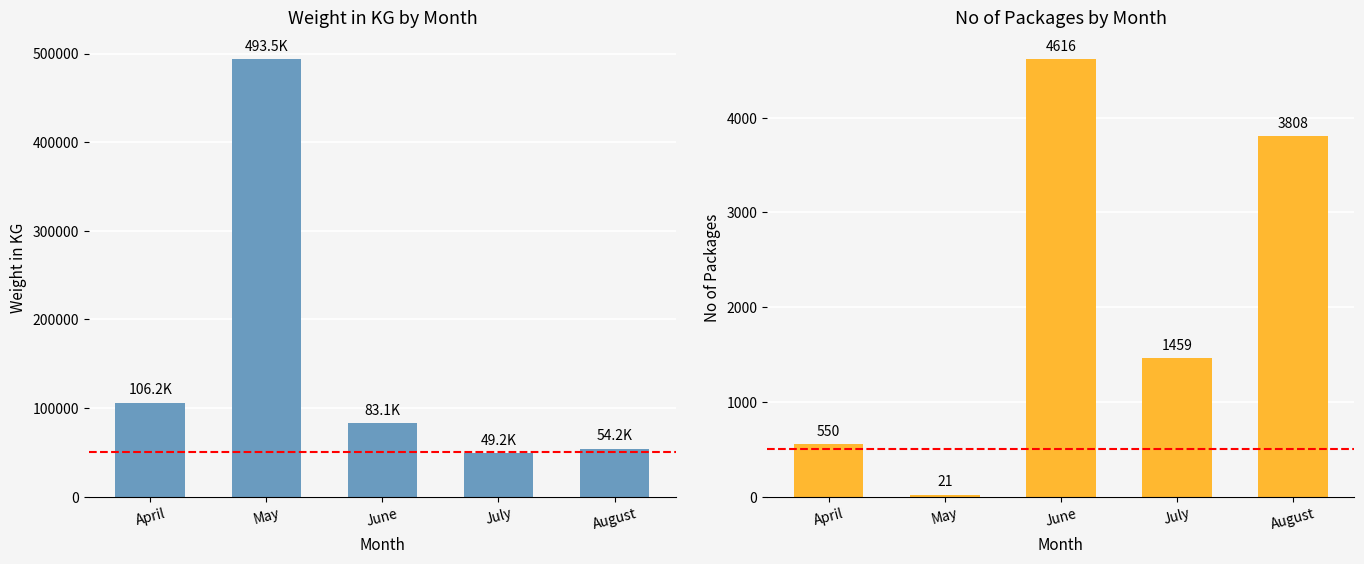

Reading left to right, list all the values displayed in this chart.

Weight in KG: April=106154.0	May=493500.0	June=83099.2	July=49154.0	August=54245.0
No of Packages: April=550.0	May=21.0	June=4616.0	July=1459.0	August=3808.0